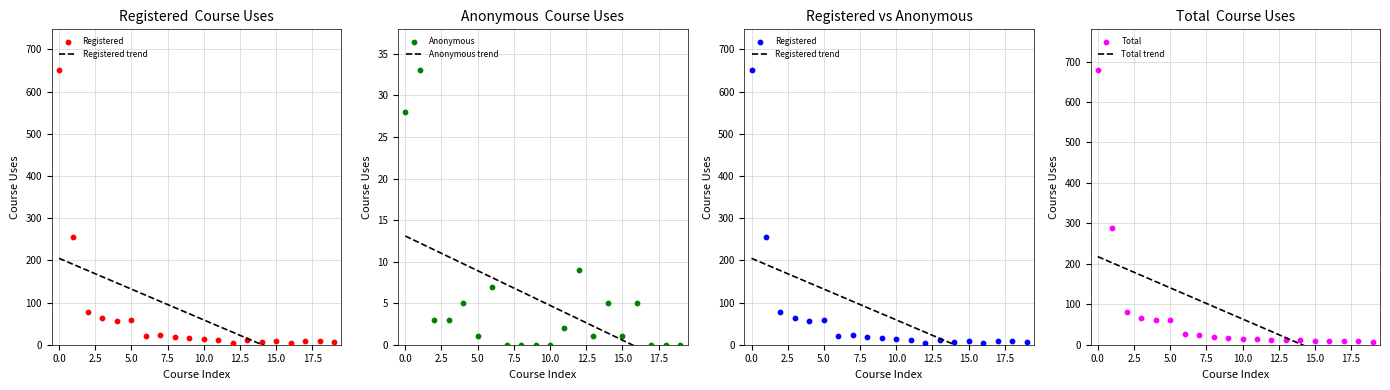

At how many categories does at least one series exceed -52?

20